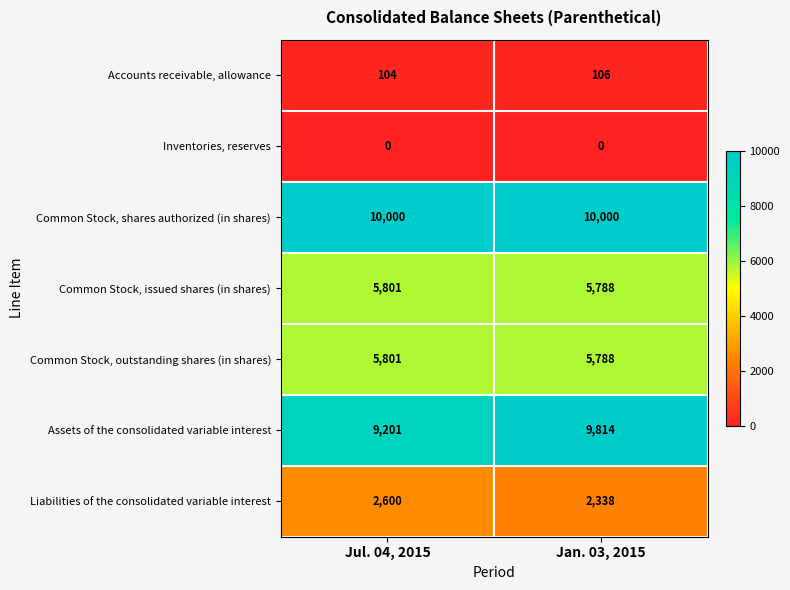

Rank the categories by Common Stock, issued shares (in shares) value from highest to lowest.

Jul. 04, 2015, Jan. 03, 2015